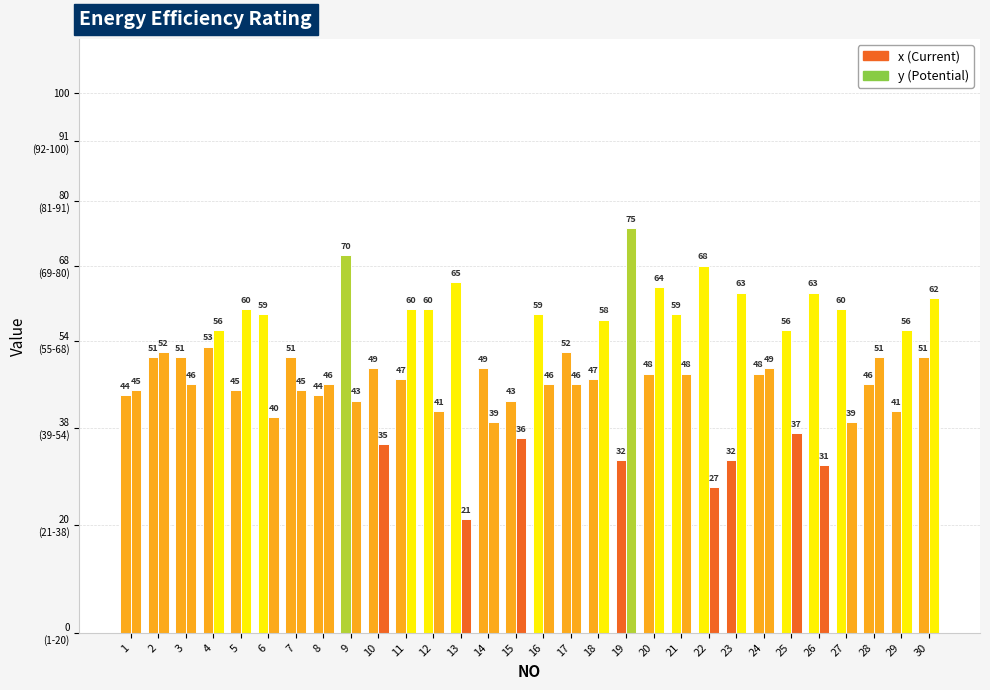

Are the bars grouped side by side (vs. stacked)?

Yes